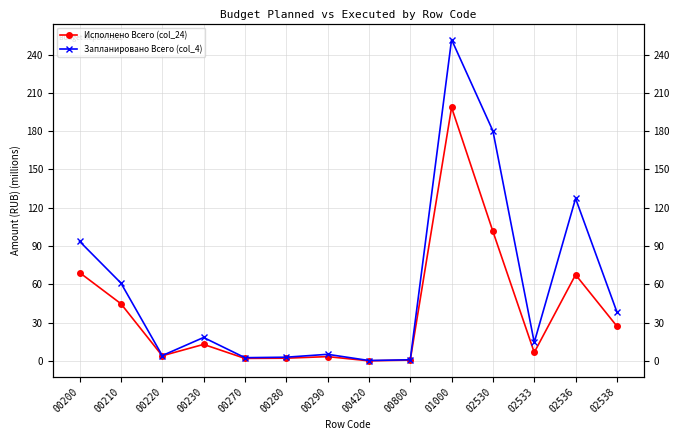

Where is the first local minimum for Запланировано Всего (col_4)?

00220